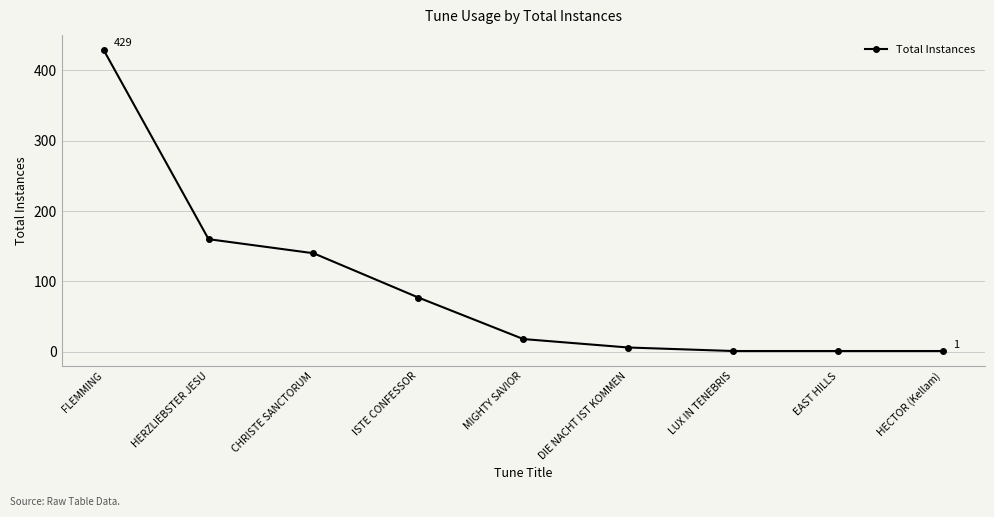

True or false: the data shows 103 at ISTE CONFESSOR.

False